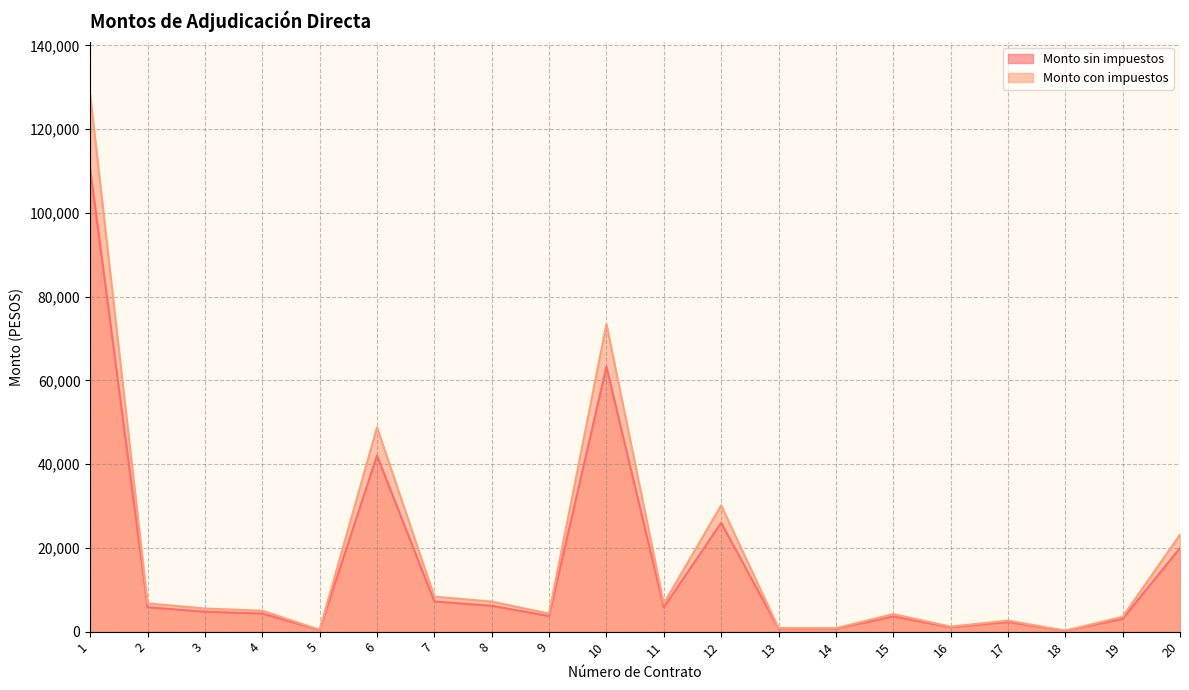

At which category does Monto con impuestos reach its first local peak?

6